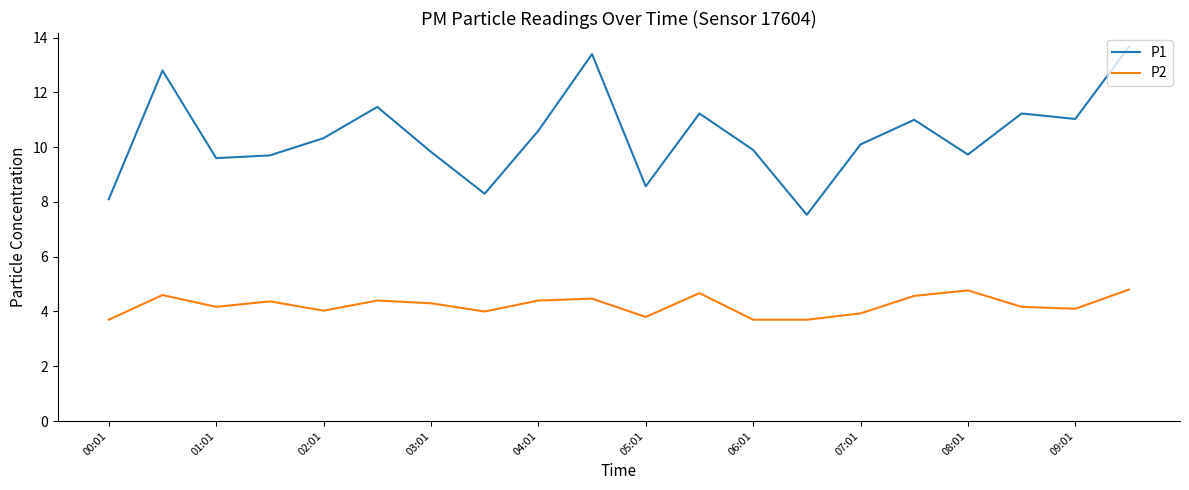

True or false: P2 and P1 cross at least once.

False